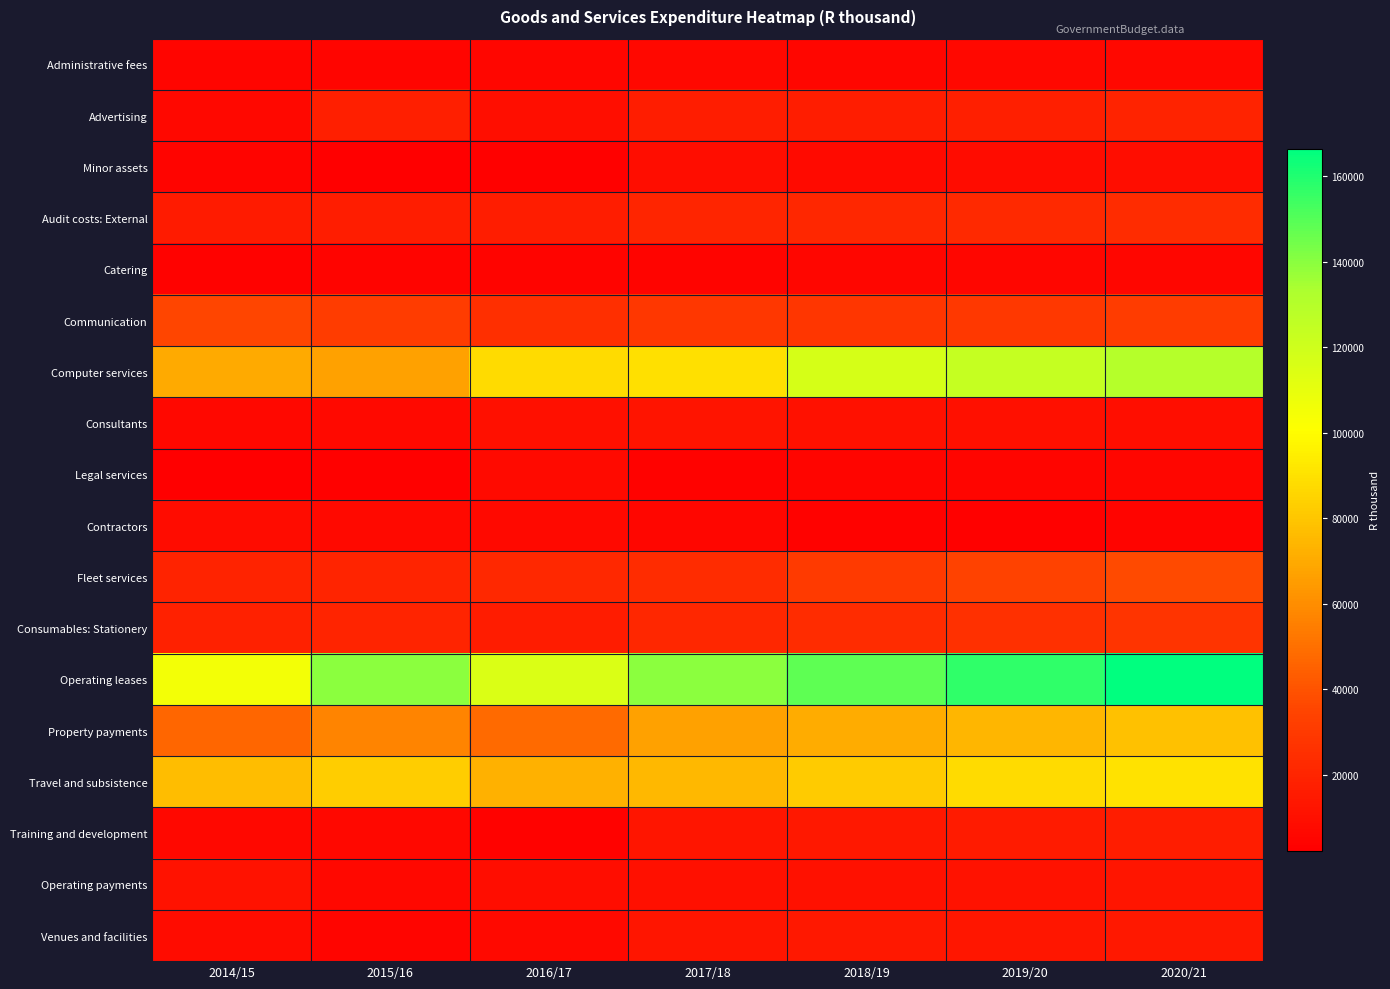

What is the smallest value displayed?

2270